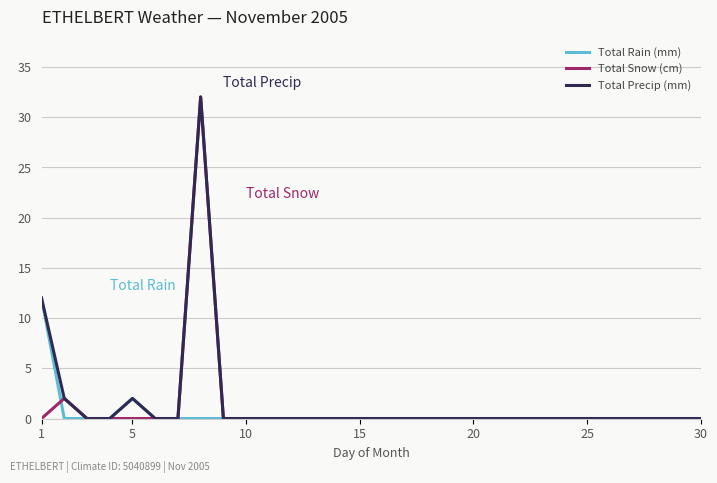

What is the highest value of the Total Snow (cm) series?

32